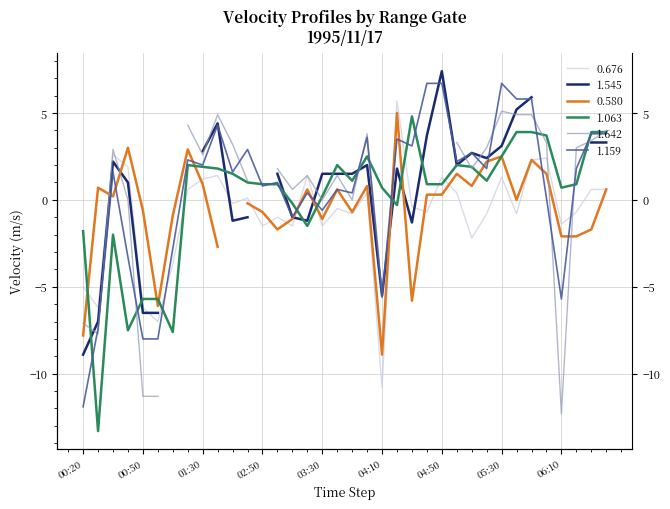

Which series changed the most between 1995/11/17 00:20 and 1995/11/17 03:40?

1.159